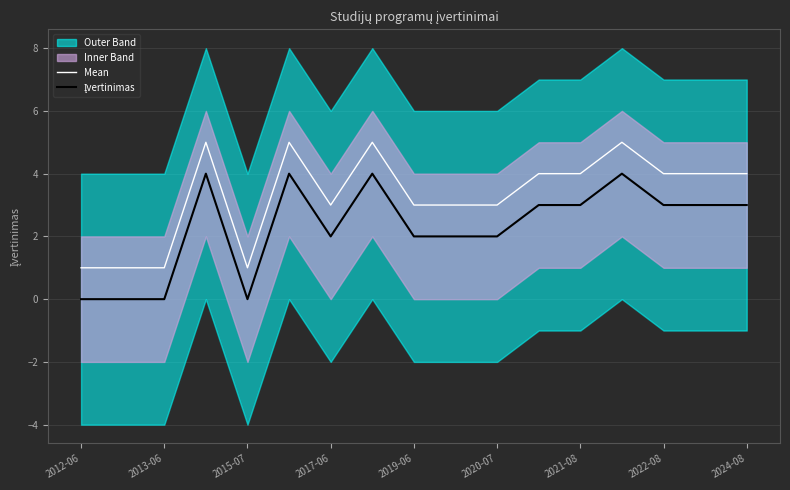

What is the sum of the Mean values at 2013-06 and 10?

4